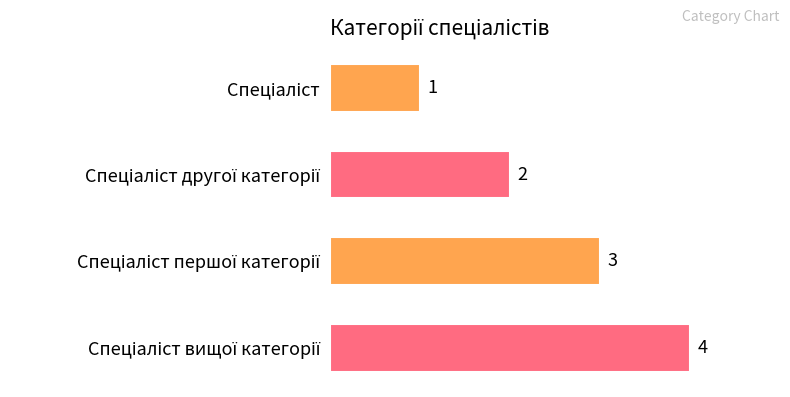

Are the bars grouped side by side (vs. stacked)?

No